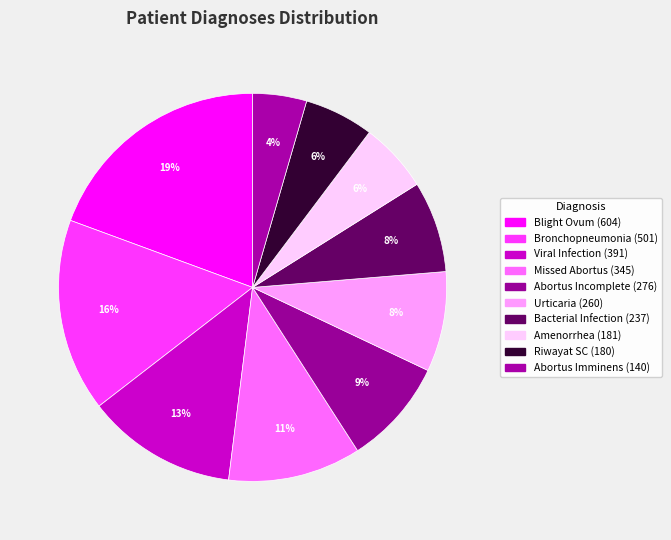

True or false: Blight Ovum accounts for 8% of the total.

False